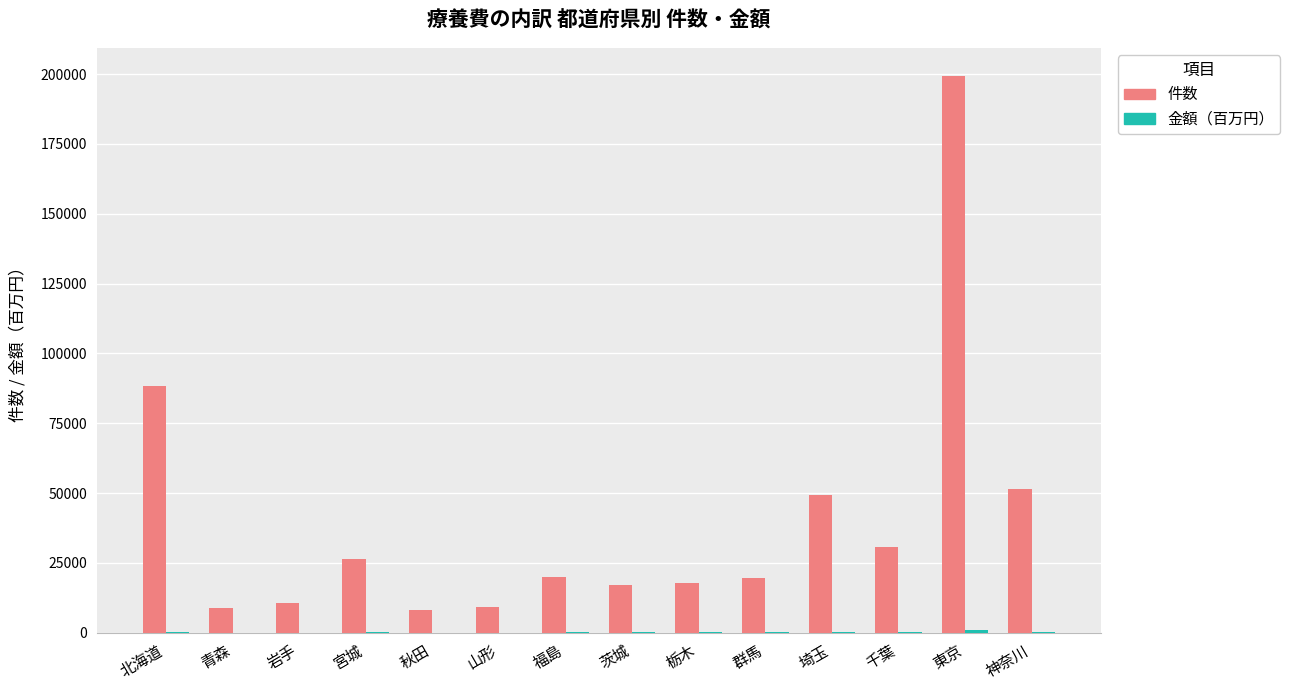

True or false: 件数 has a value of 10704.0 at 岩手.

True